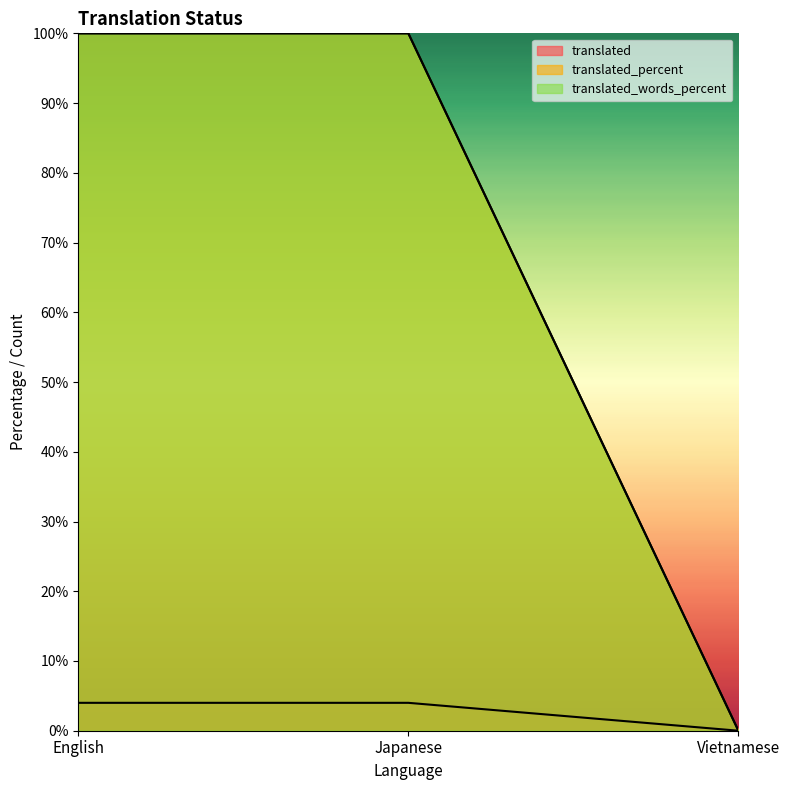

Is it true that translated_words_percent equals 100 at English?

True